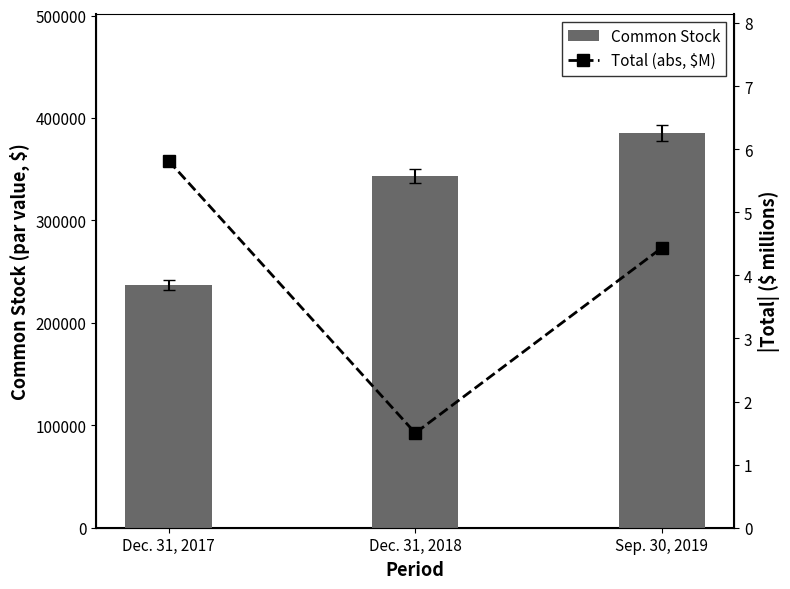

What is the difference between the Common Stock values at Dec. 31, 2018 and Dec. 31, 2017?

106997